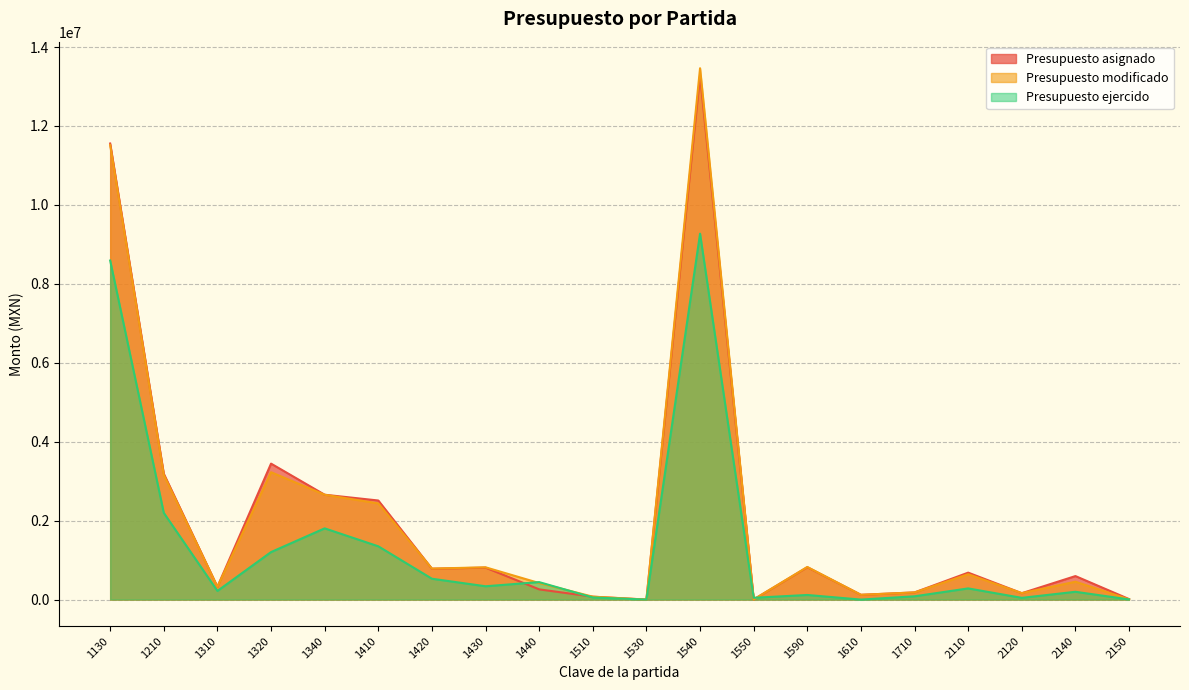

What is the greatest value displayed?

13462658.7